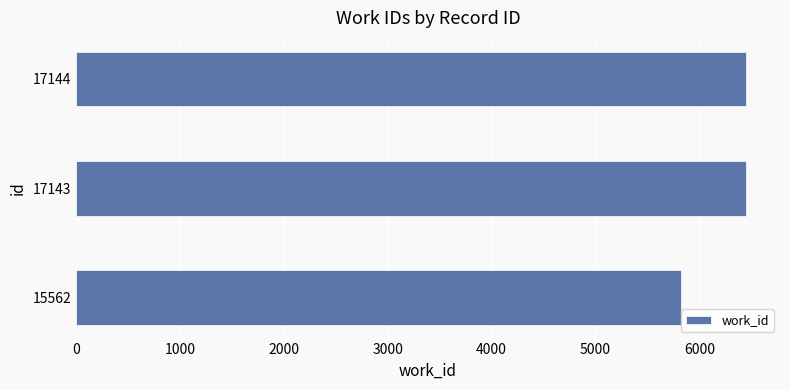

Does the chart contain stacked bars?

No